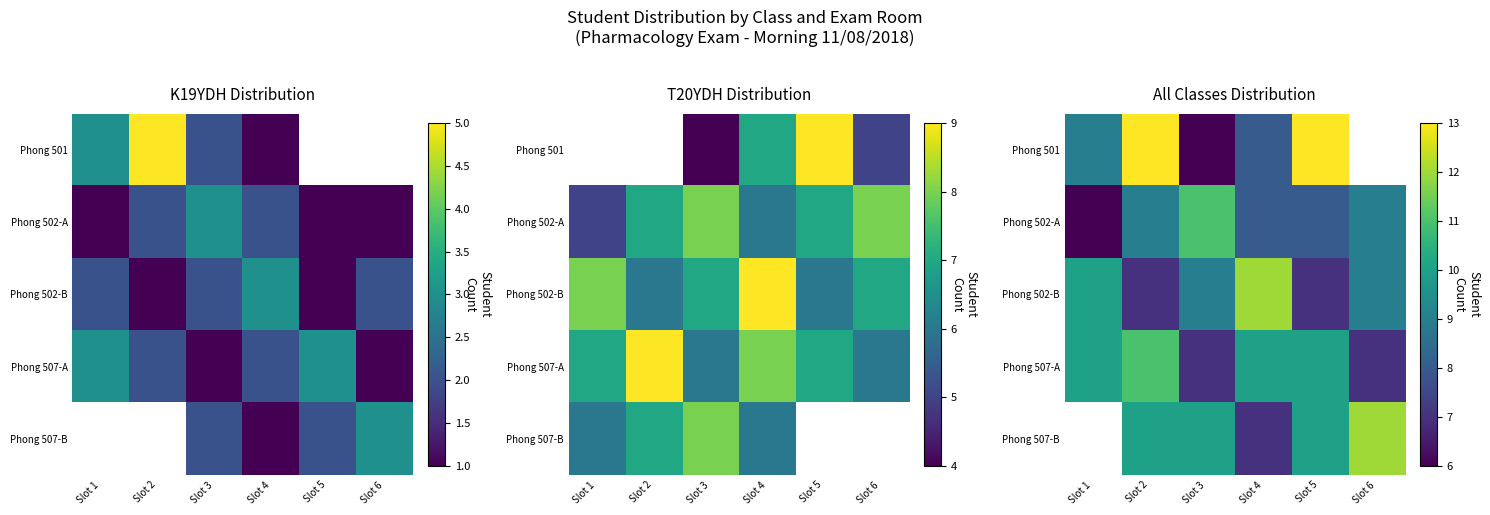

Which series changed the most between Slot 5 and Slot 6?

Phong 507-A